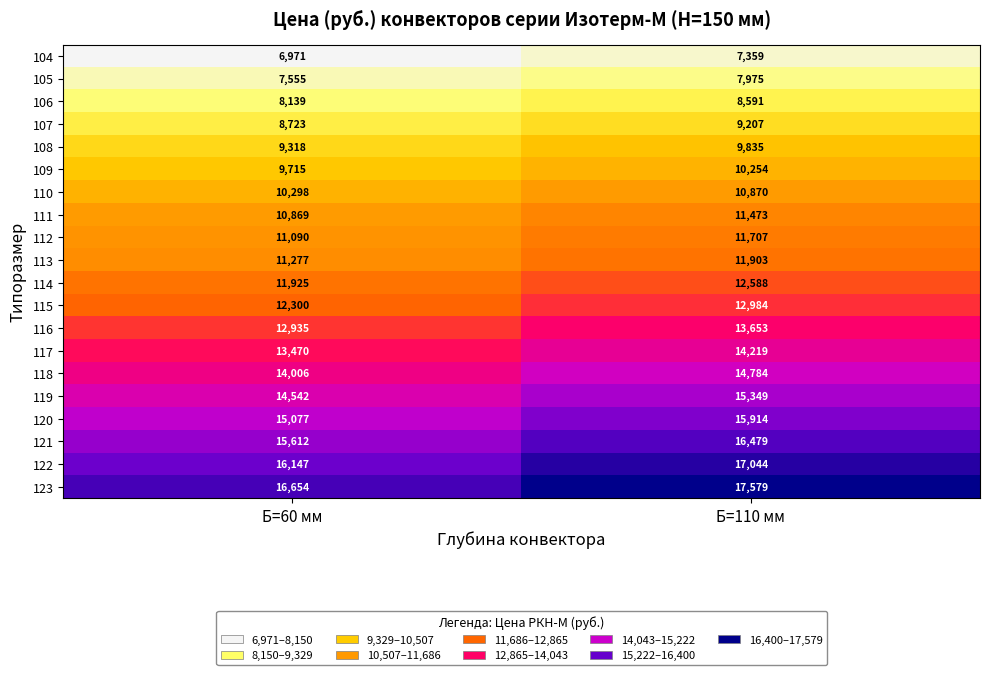

Rank the series by their maximum value, from highest to lowest.

123, 122, 121, 120, 119, 118, 117, 116, 115, 114, 113, 112, 111, 110, 109, 108, 107, 106, 105, 104